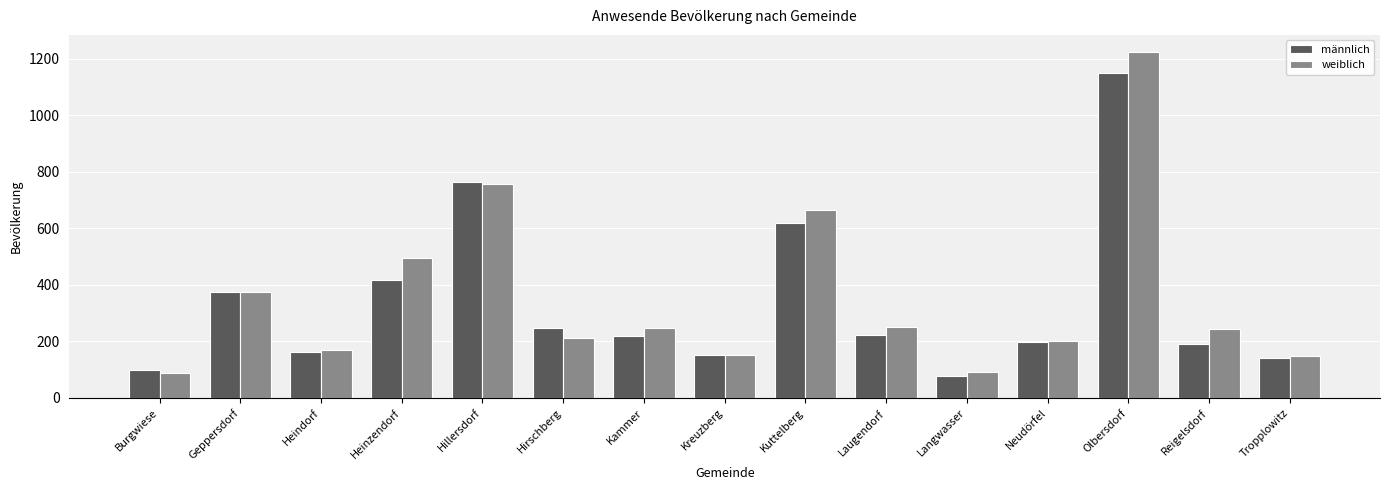

What is the total value across all series at Tropplowitz?

288